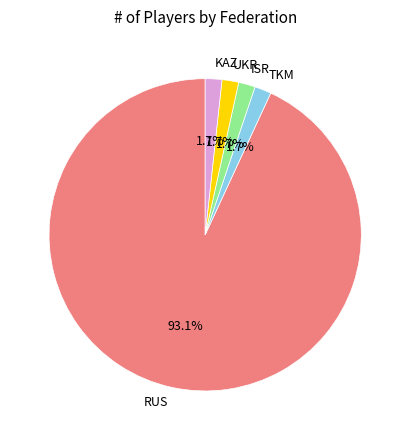

Which category has the biggest portion of the pie?

RUS